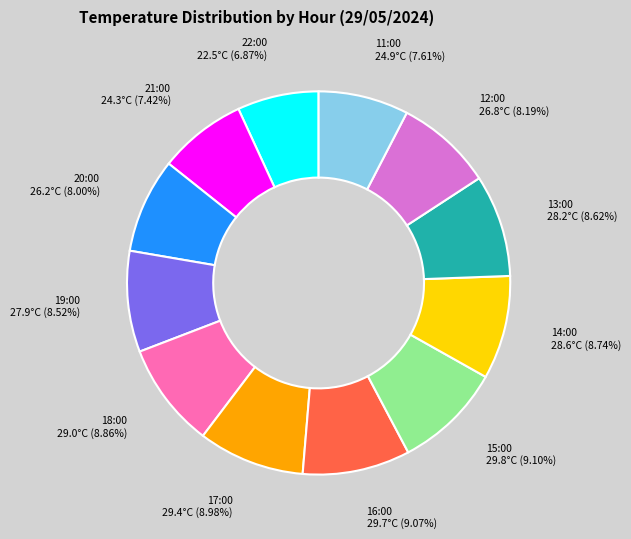

Count the number of slices in the pie.

12